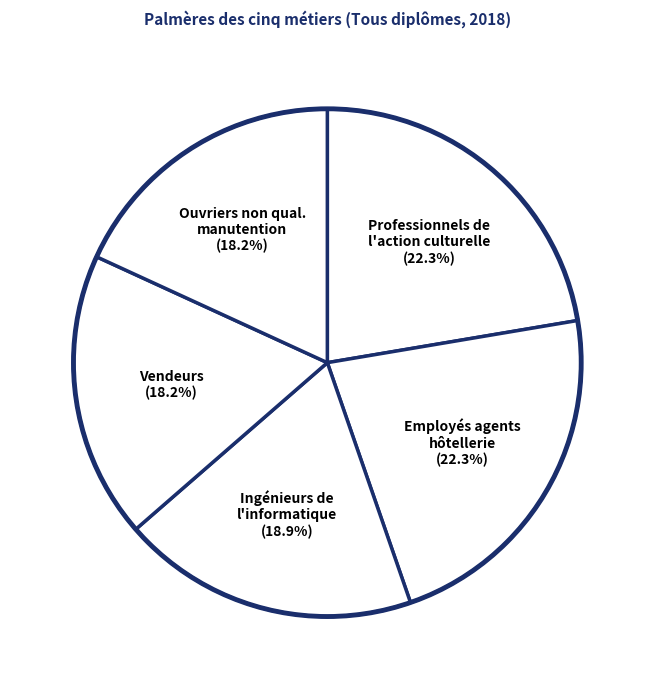

Does any single category account for the majority?

No